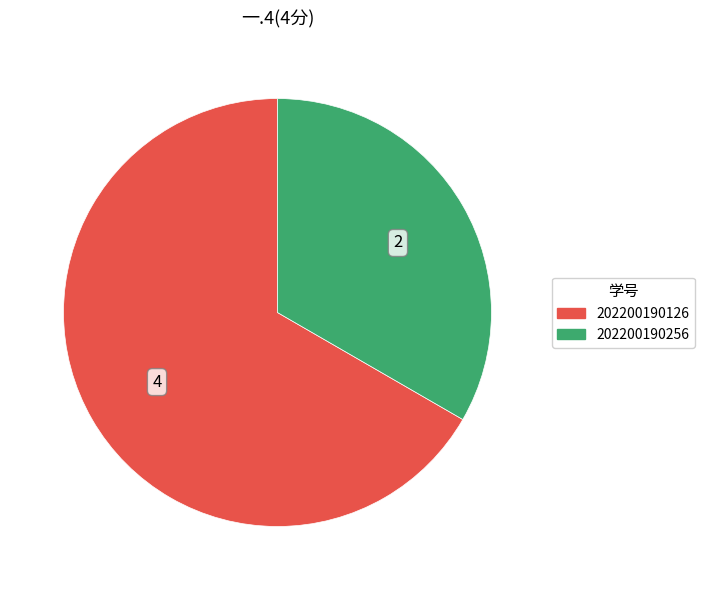

Between 202200190126 and 202200190256, which is larger?

202200190126